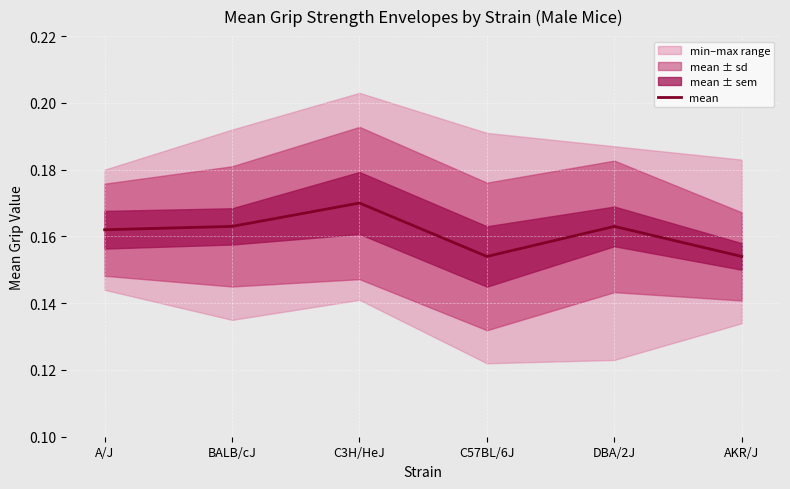

How many data points does each series have?

6